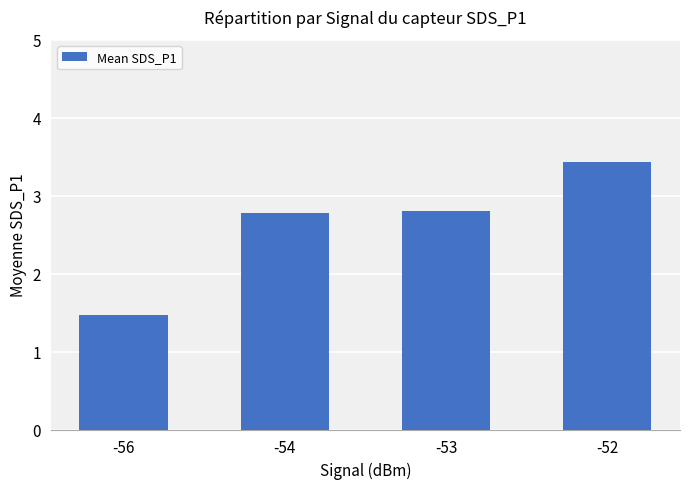

What value does the data have at -53?

2.8